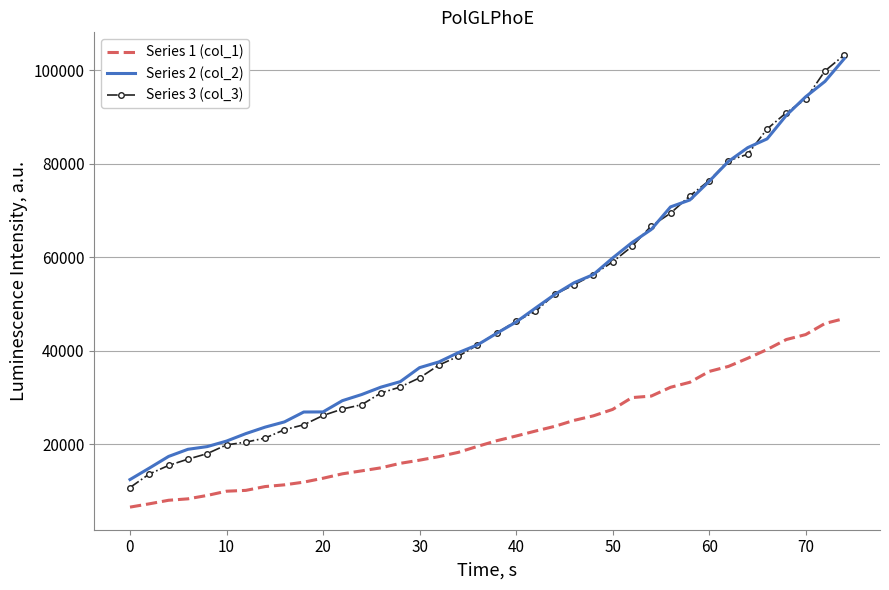

What is the average value of the Series 2 (col_2) series?

48738